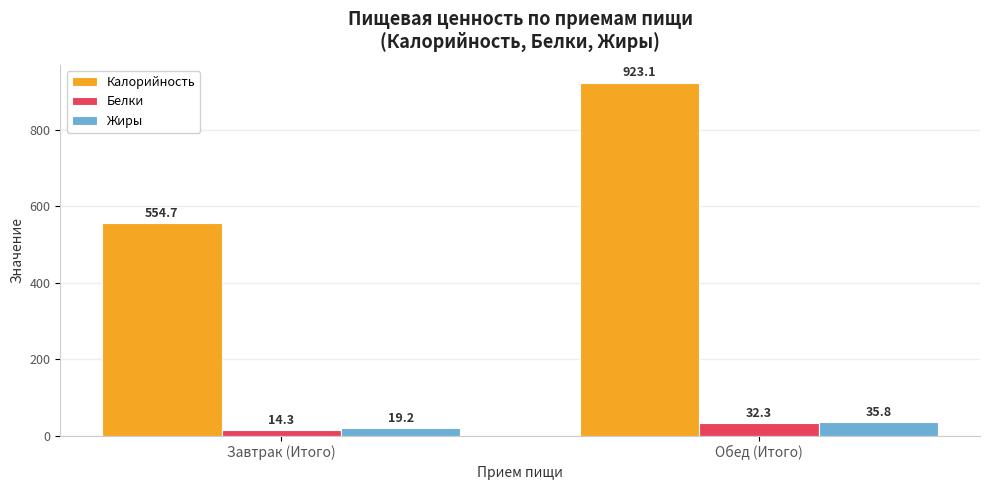

List the series in order of their peak value, lowest first.

Белки, Жиры, Калорийность